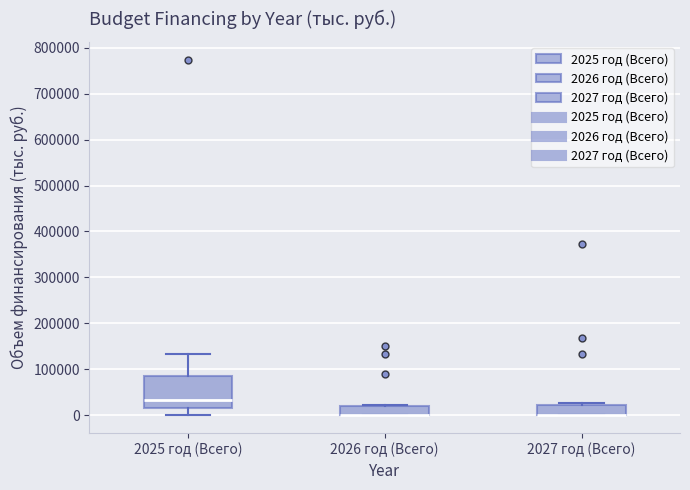

Where is the upper edge of the box for 2027 год (Всего) on the y-axis? The values are not printed on the chart, so give them approximately, as read against the axis.

20000